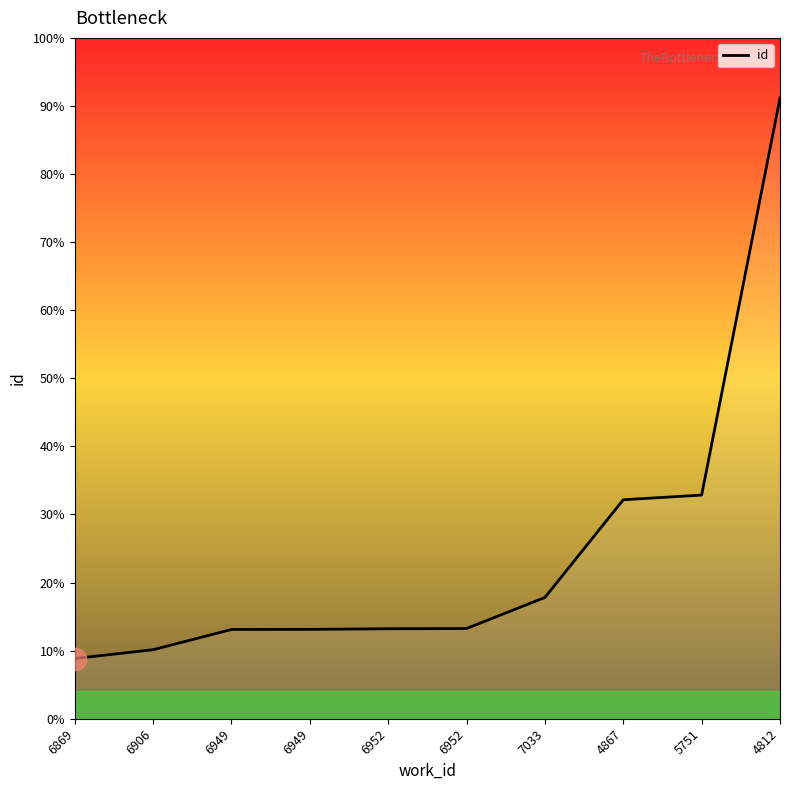

Is this an area chart (filled region under the line)?

Yes